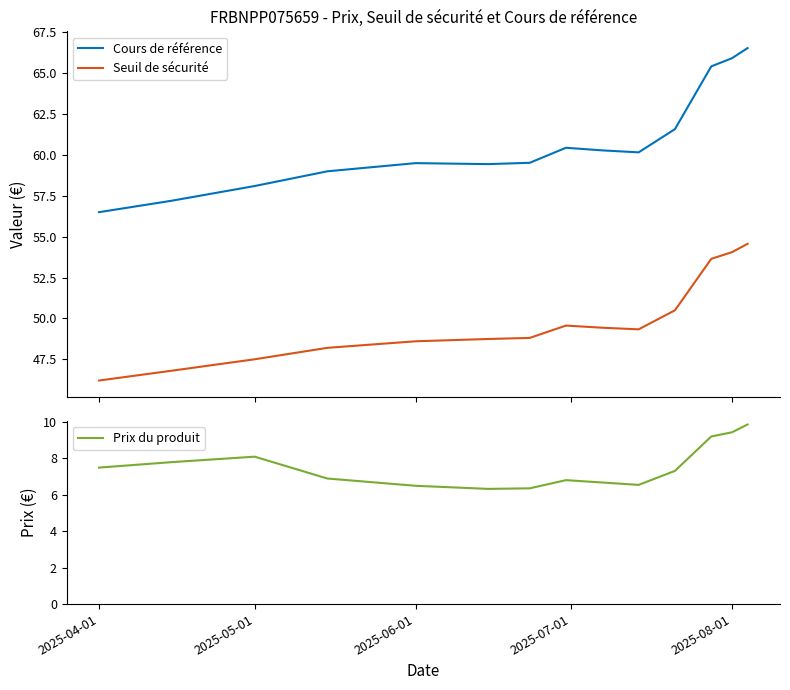

True or false: Cours de référence and Seuil de sécurité cross at least once.

False